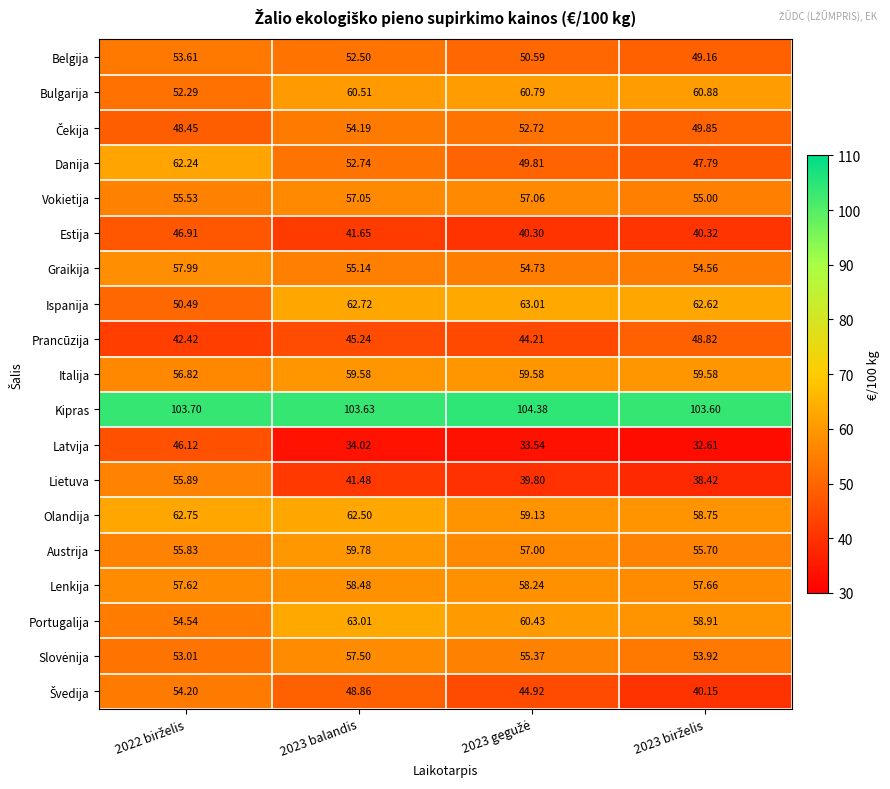

Which series has the largest range (max minus min)?

Lietuva